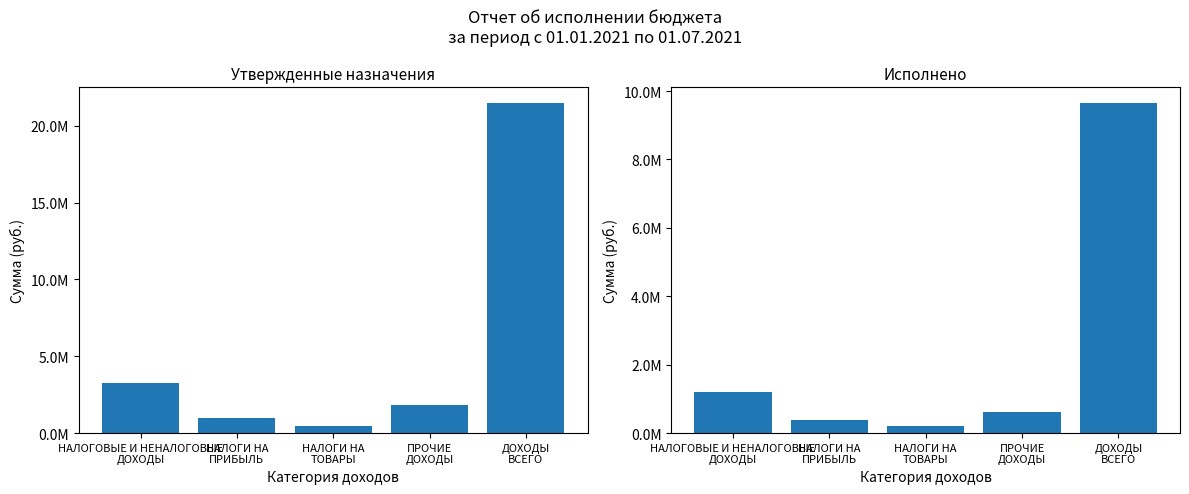

List the series in order of their overall mean, highest first.

Утвержденные бюджетные назначения, Исполнено